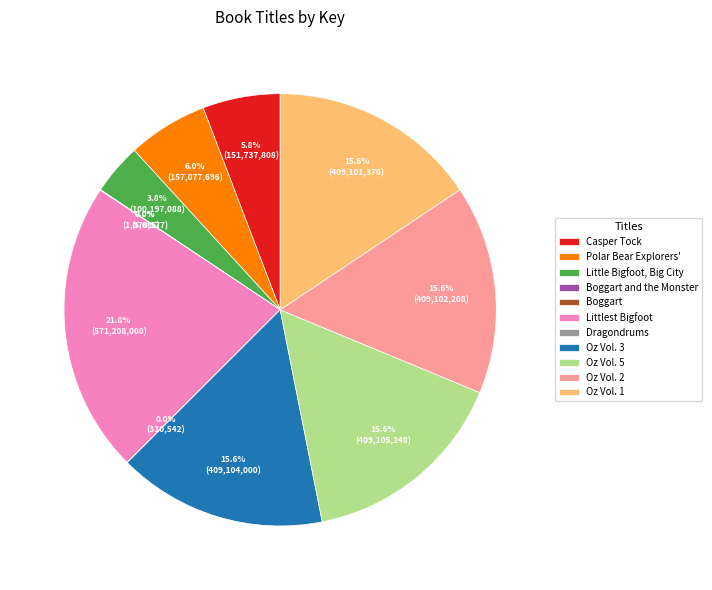

Do Oz Vol. 2 and Little Bigfoot, Big City together represent more than half of the pie?

No